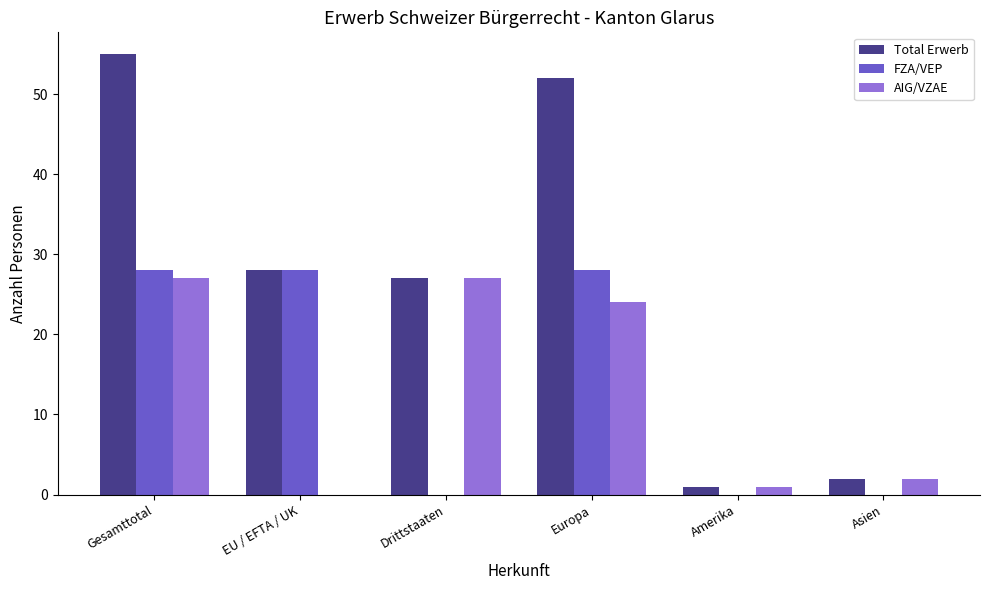

What is the greatest value displayed?

55